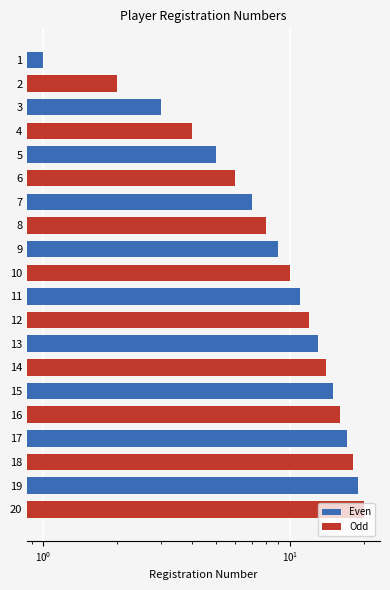

What is the value of the 4th bar from the left?

4